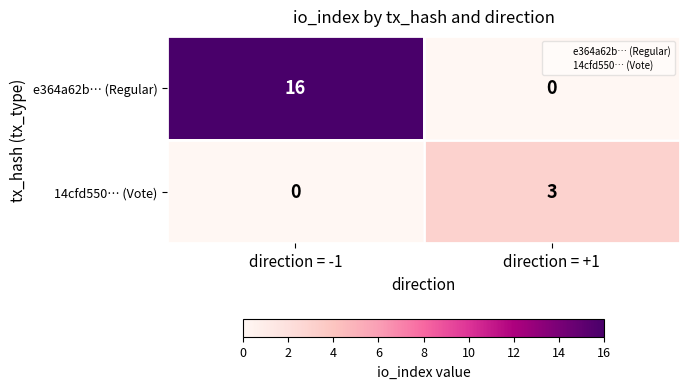

Which series has the widest spread of values?

e364a62b… (Regular)